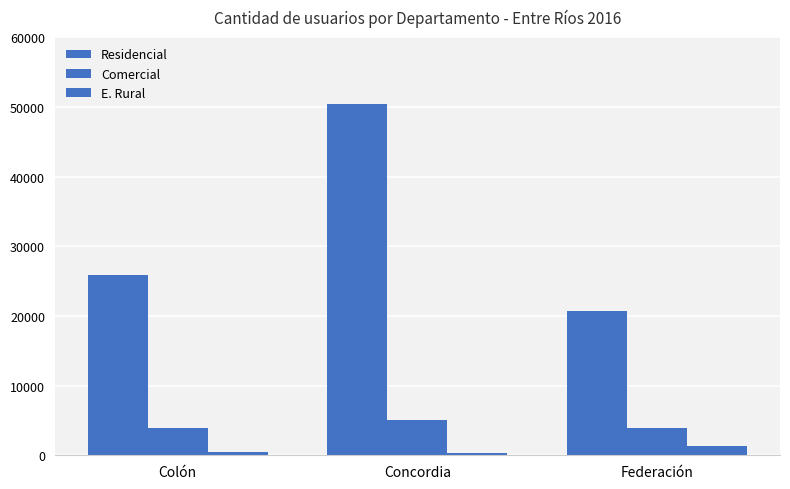

At which label does Comercial reach its minimum?

Federación